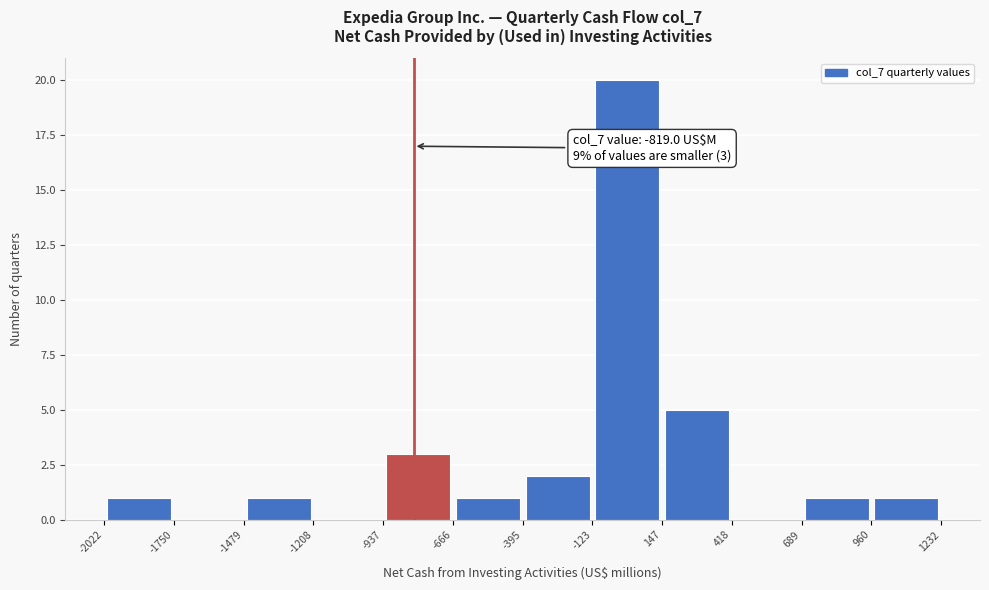

Over which range of the x-axis is the bar tallest?

-123 to 147